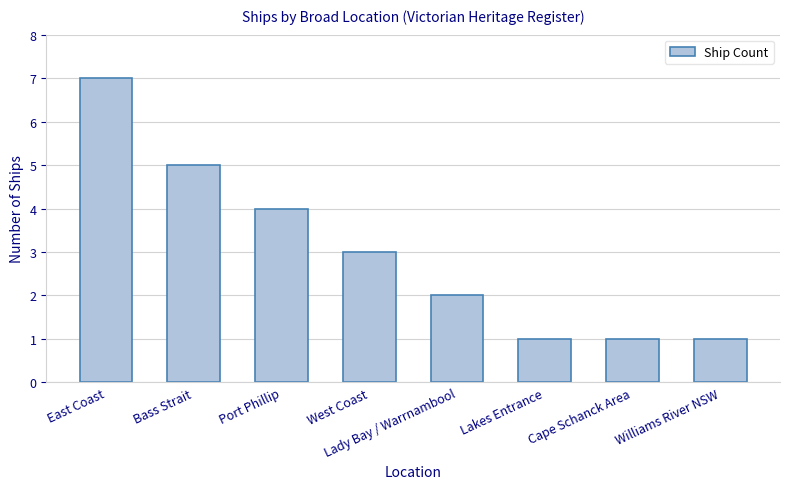

Where does the data first go above 3?

East Coast